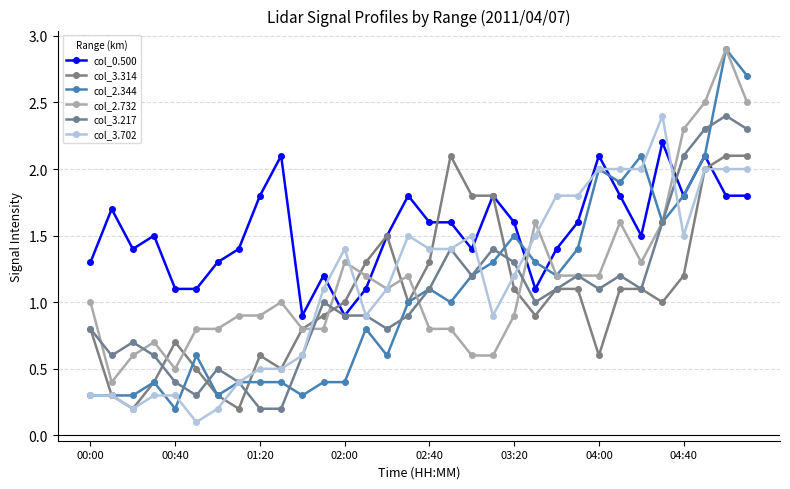

Count the number of data series in this chart.

6